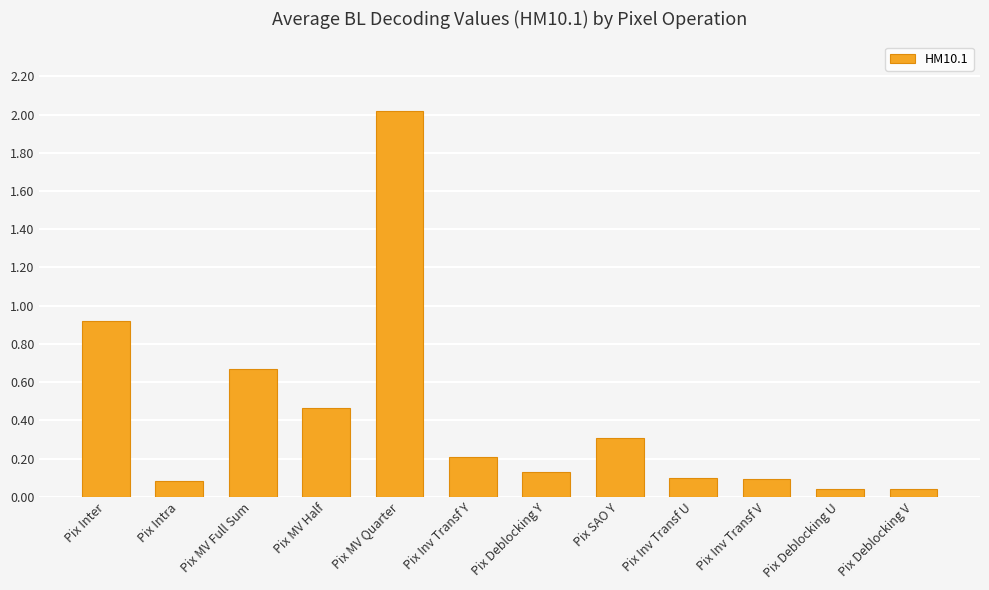

What is the label of the 7th bar from the left?

Pix Deblocking Y